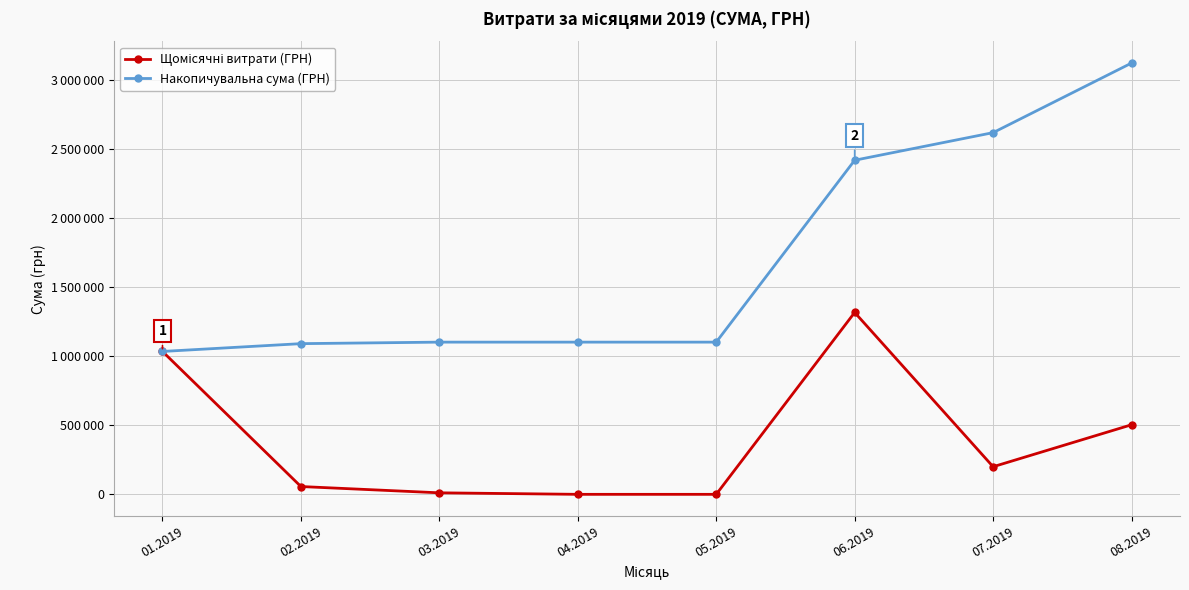

Does the chart have visible grid lines?

Yes